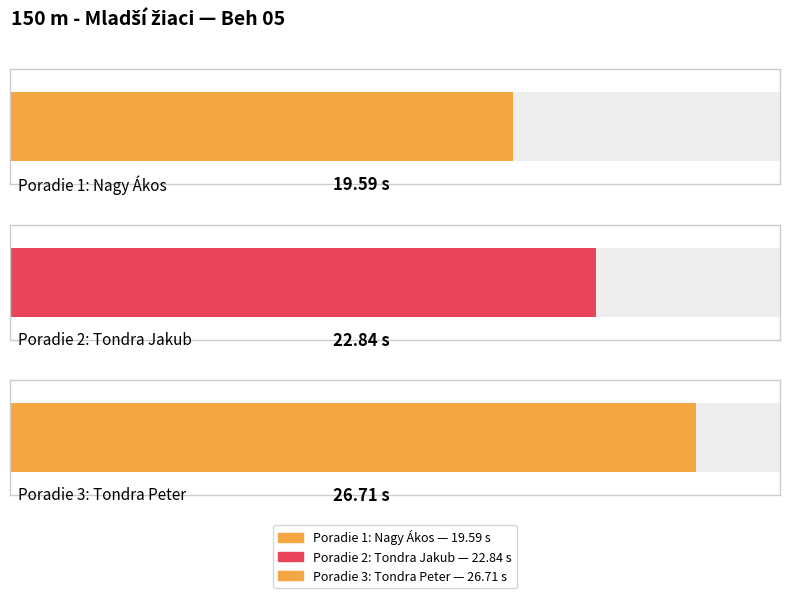

What is the maximum value shown in the chart?

26.7